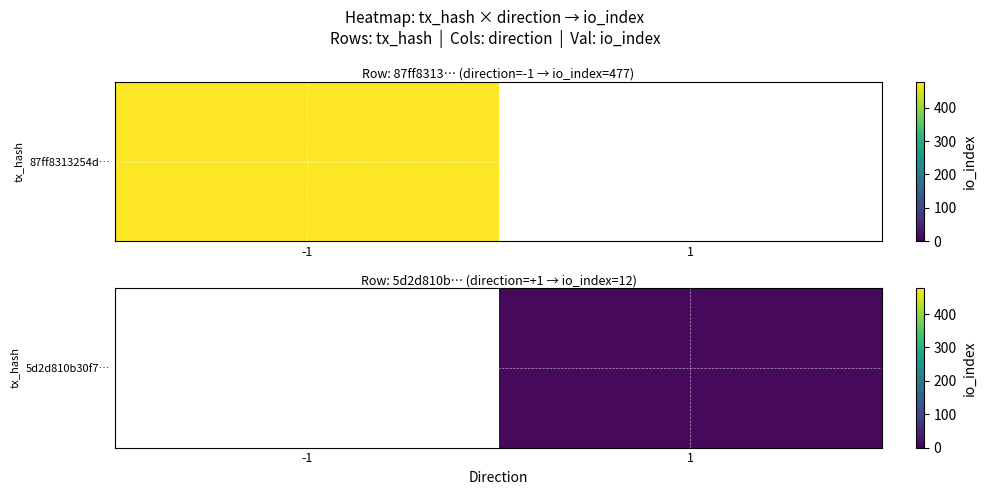

Which has a higher value, 1 or -1?

-1